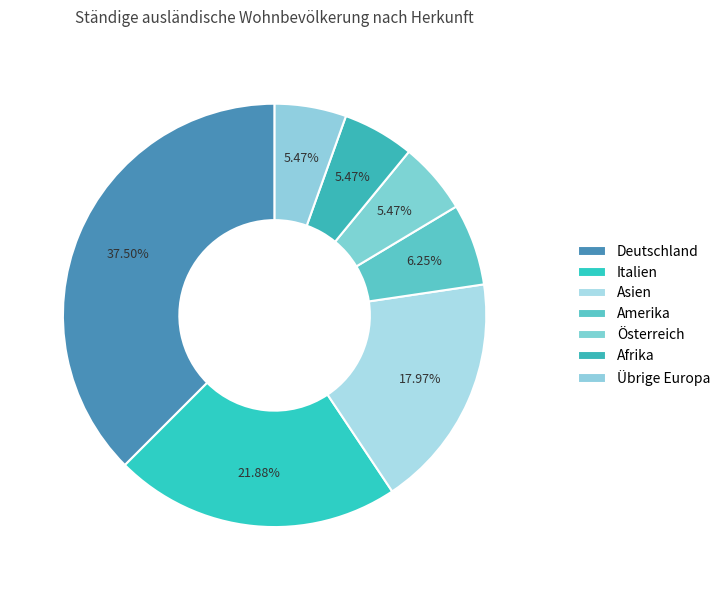

What percentage is the Amerika slice, to the nearest percent?

6%